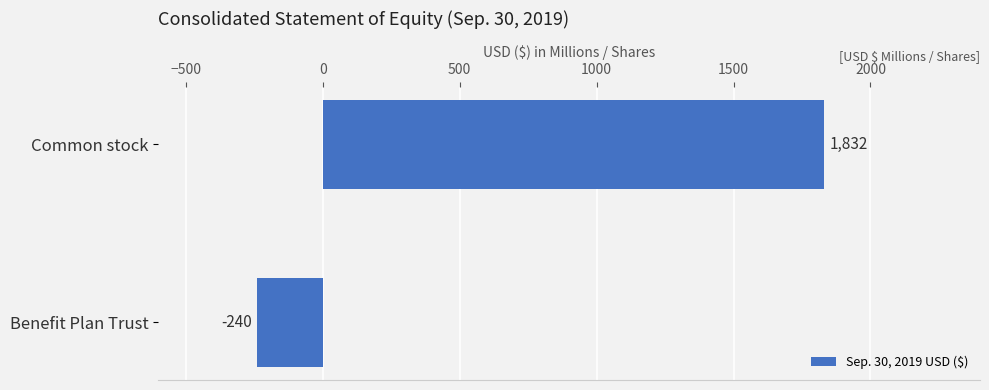

What is the change in value from Common stock to Benefit Plan Trust?

-2072